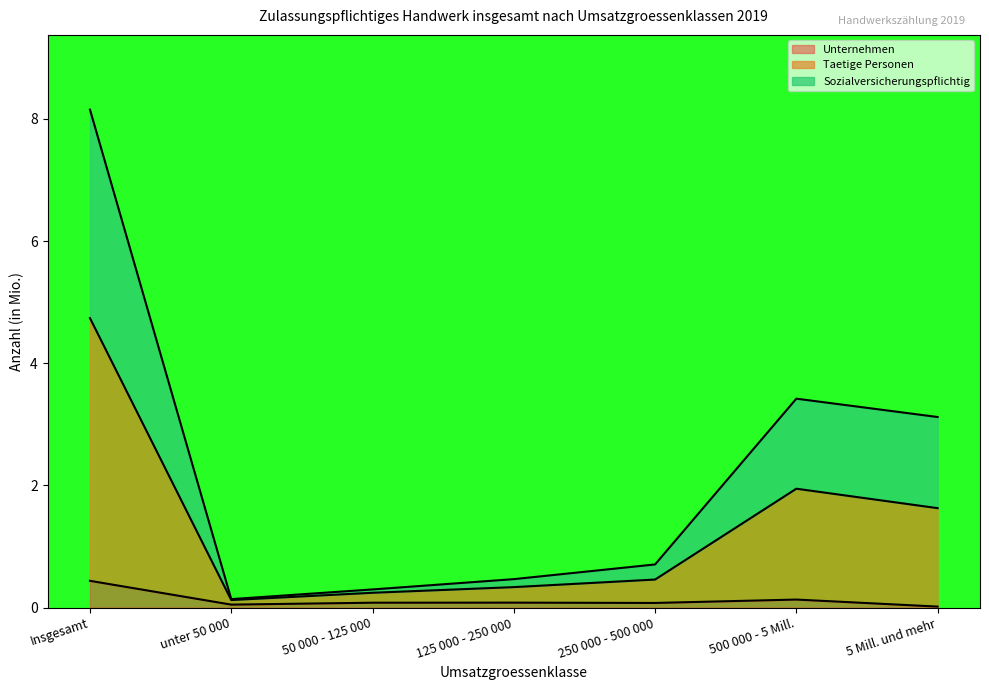

Rank the series by their maximum value, from highest to lowest.

Taetige Personen, Sozialversicherungspflichtig, Unternehmen